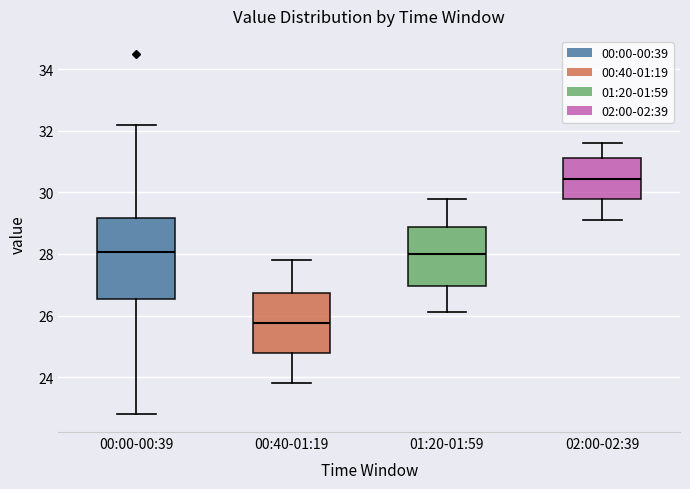

Comparing the boxes themselves (not the whiskers), which one is the tallest?

00:00-00:39